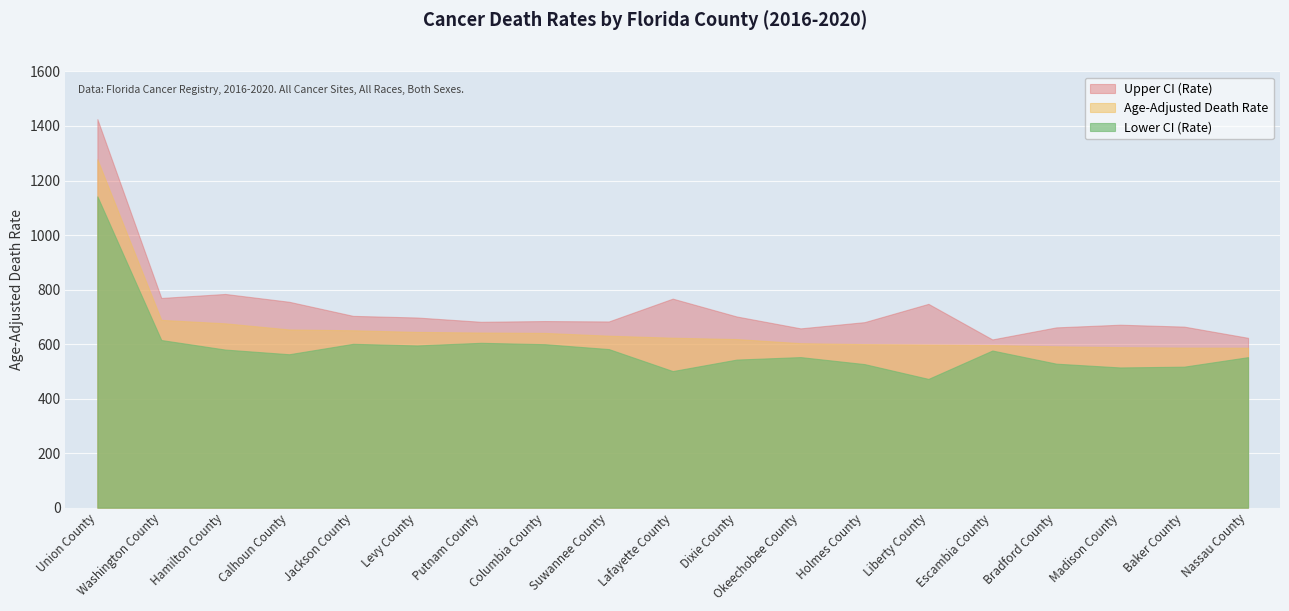

What is the value of the Age-Adjusted Death Rate point at the 12th from the left?

603.3